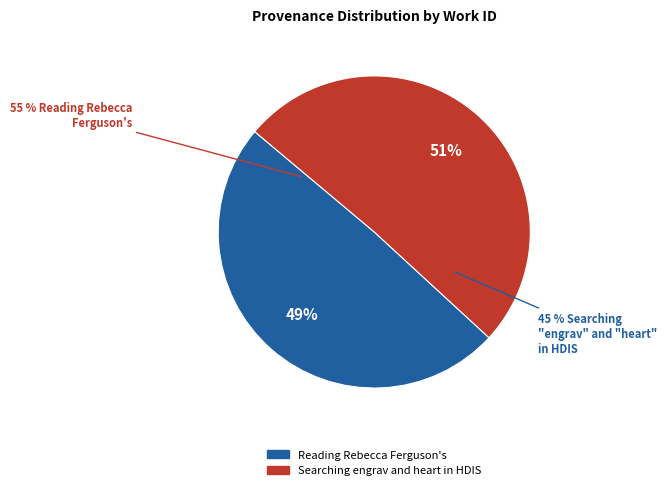

Which has a higher value, Reading Rebecca Ferguson's or Searching engrav and heart in HDIS?

Searching engrav and heart in HDIS